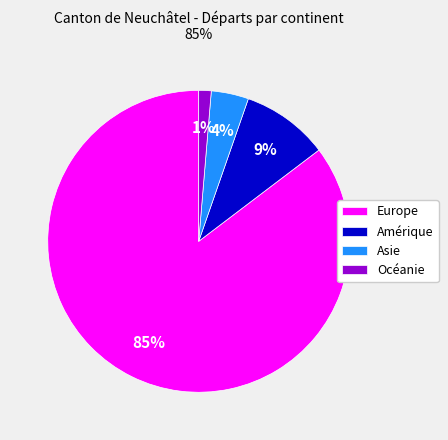

Is the sum of Amérique and Asie greater than half?

No